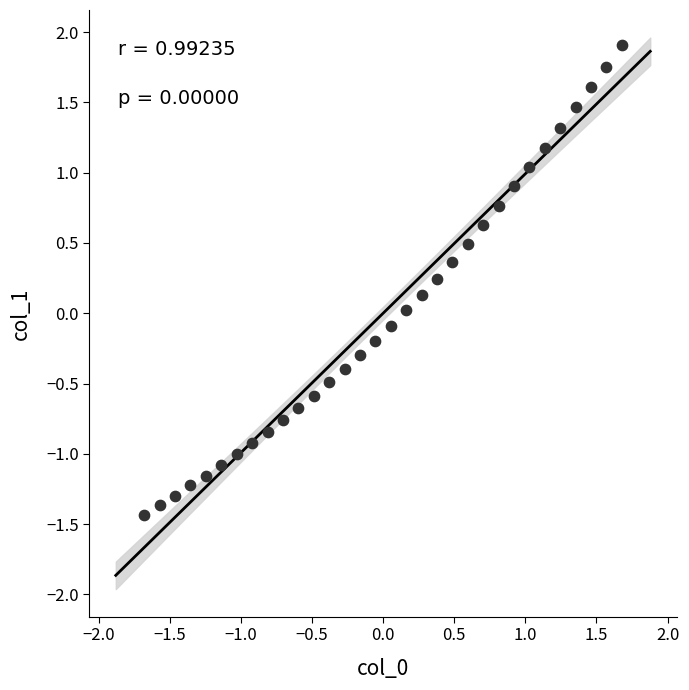

What is the range of Y values (max minus min)?

3.3